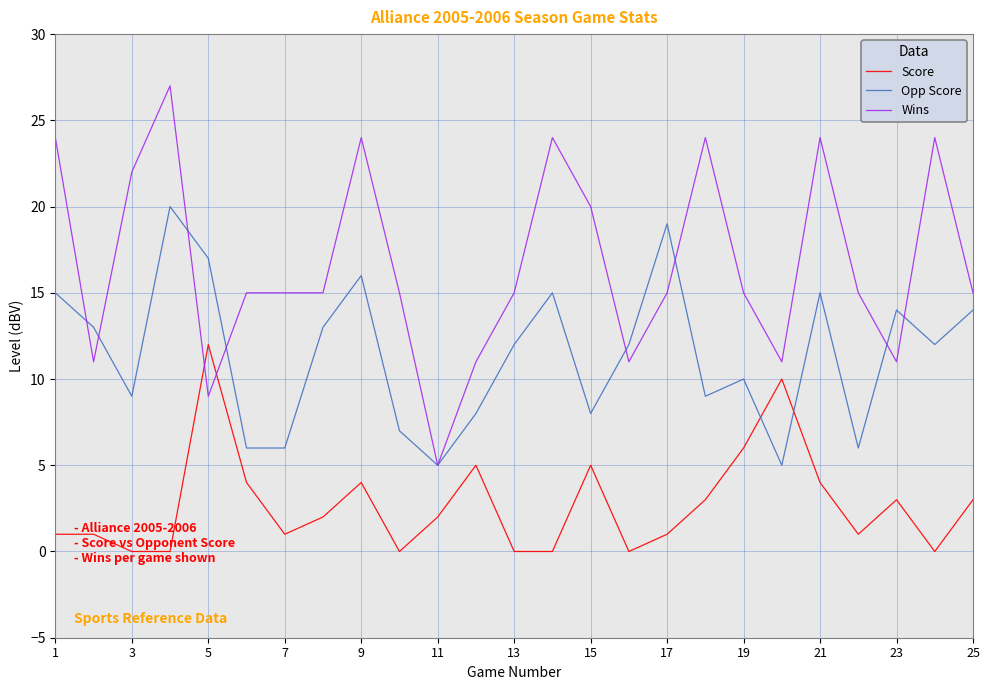

What are all the series names shown in the legend?

Score, Opp Score, Wins